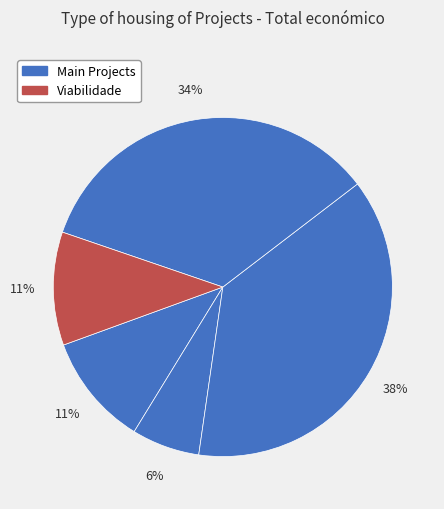

How many segments does this pie chart have?

5